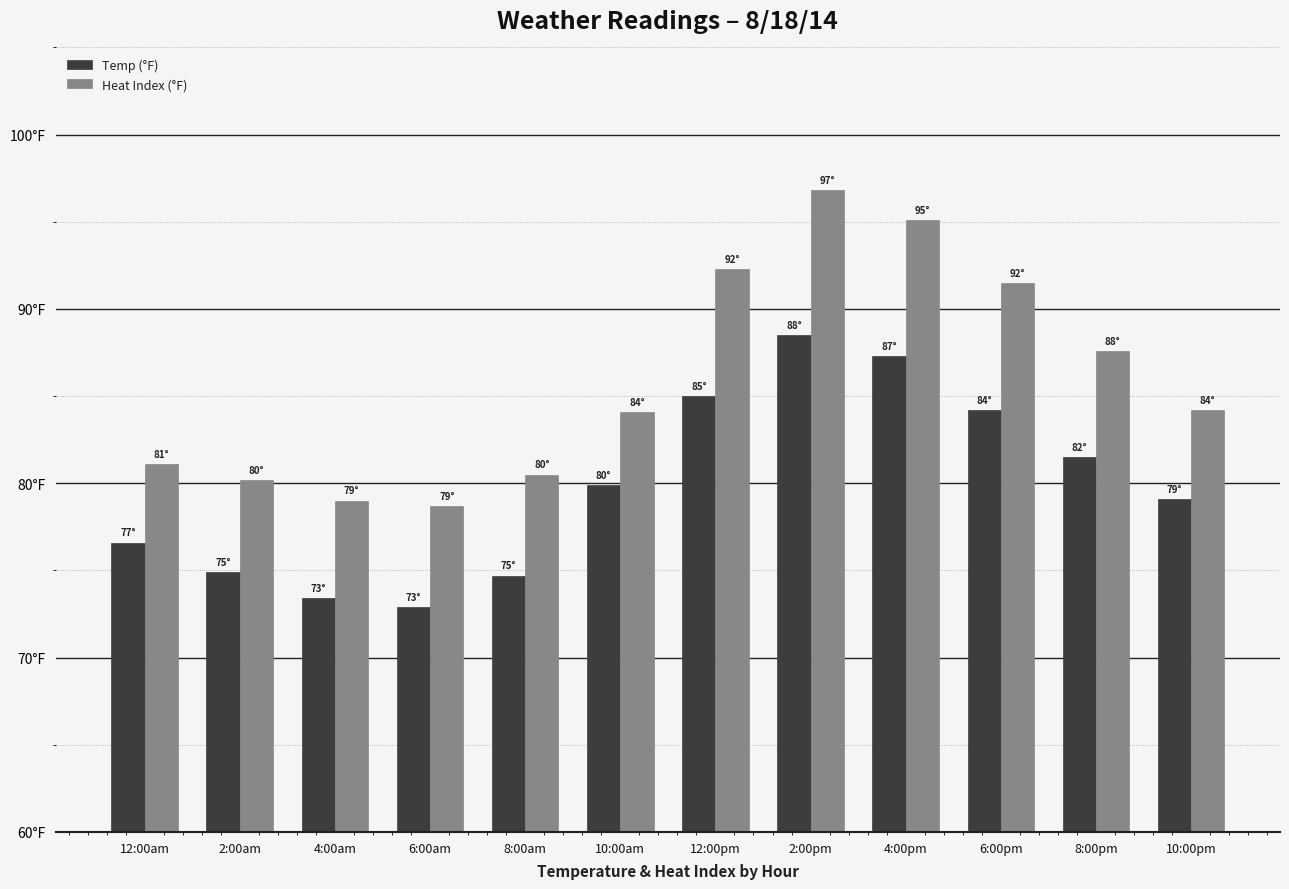

Which series has the widest spread of values?

Heat Index (°F)